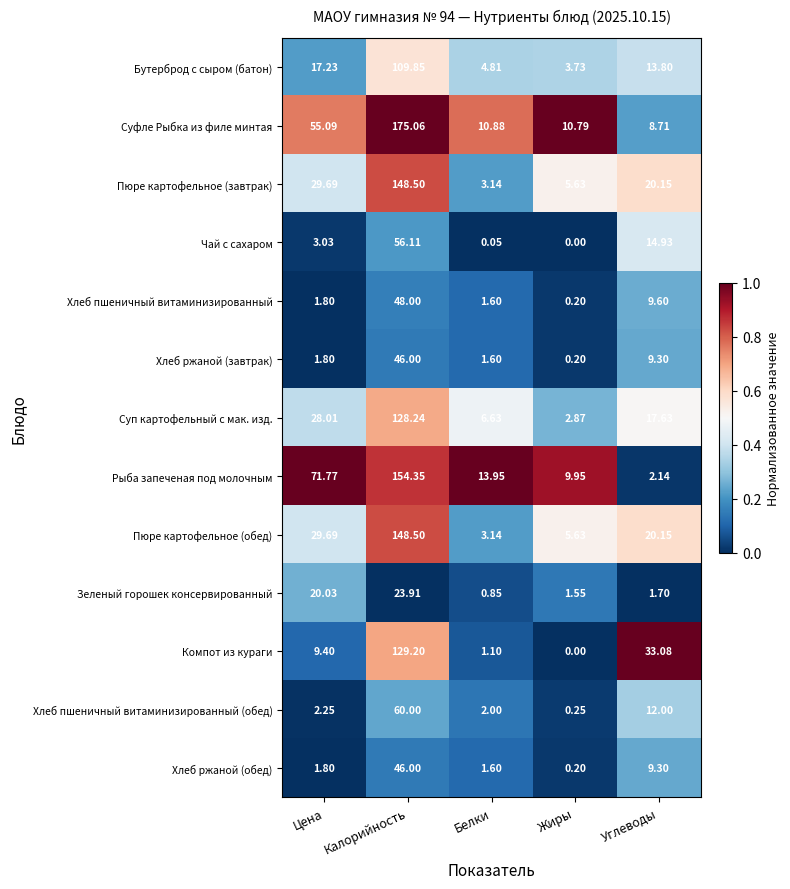

At which label is Бутерброд с сыром (батон) closest to 56?

Цена